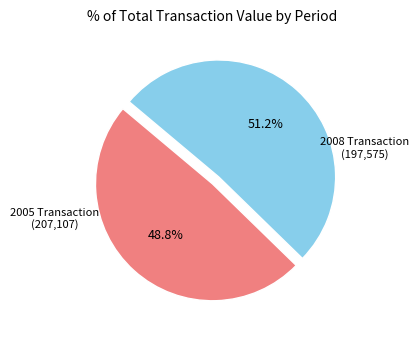

Does any single category account for the majority?

Yes